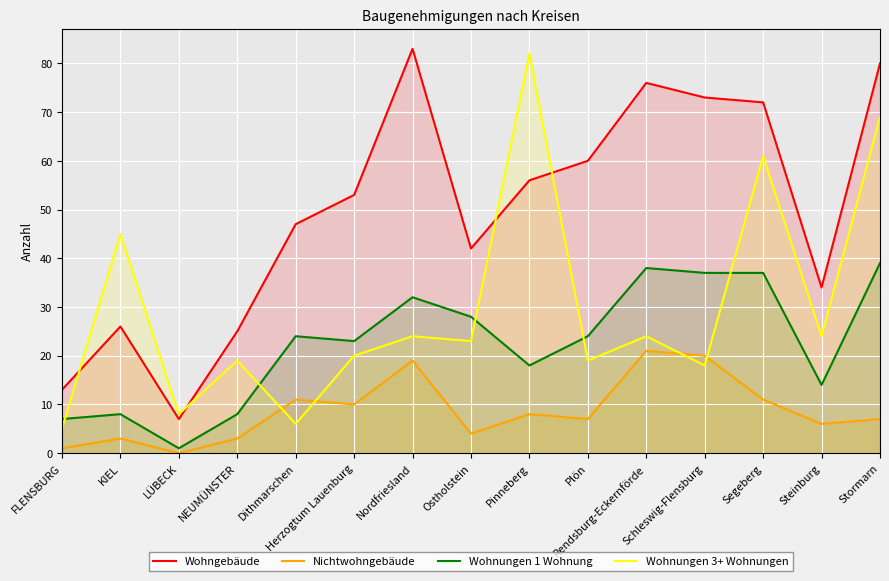

What is the spread (max minus min) of values at KIEL?

42